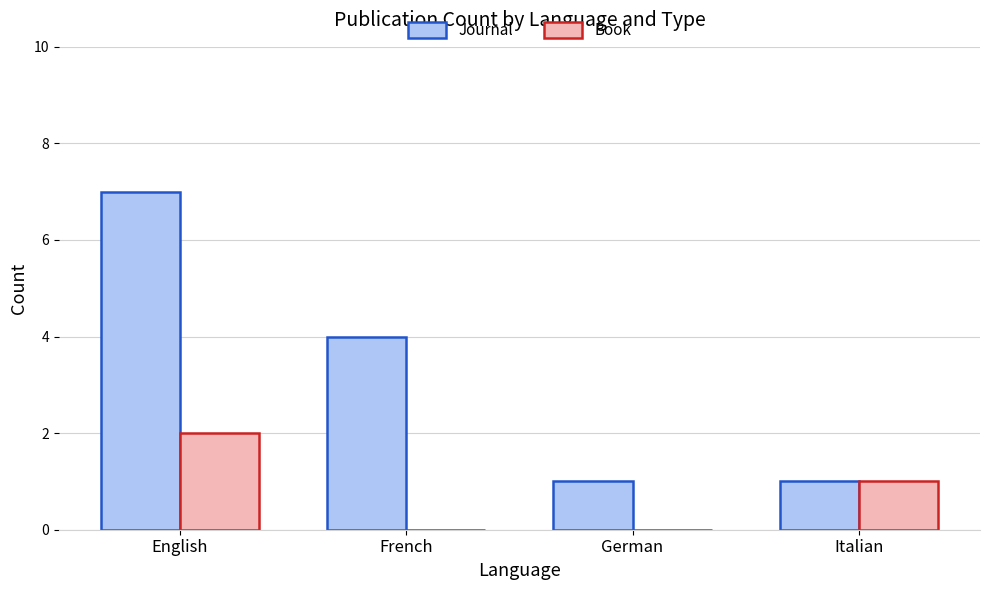

Are the bars grouped side by side (vs. stacked)?

Yes